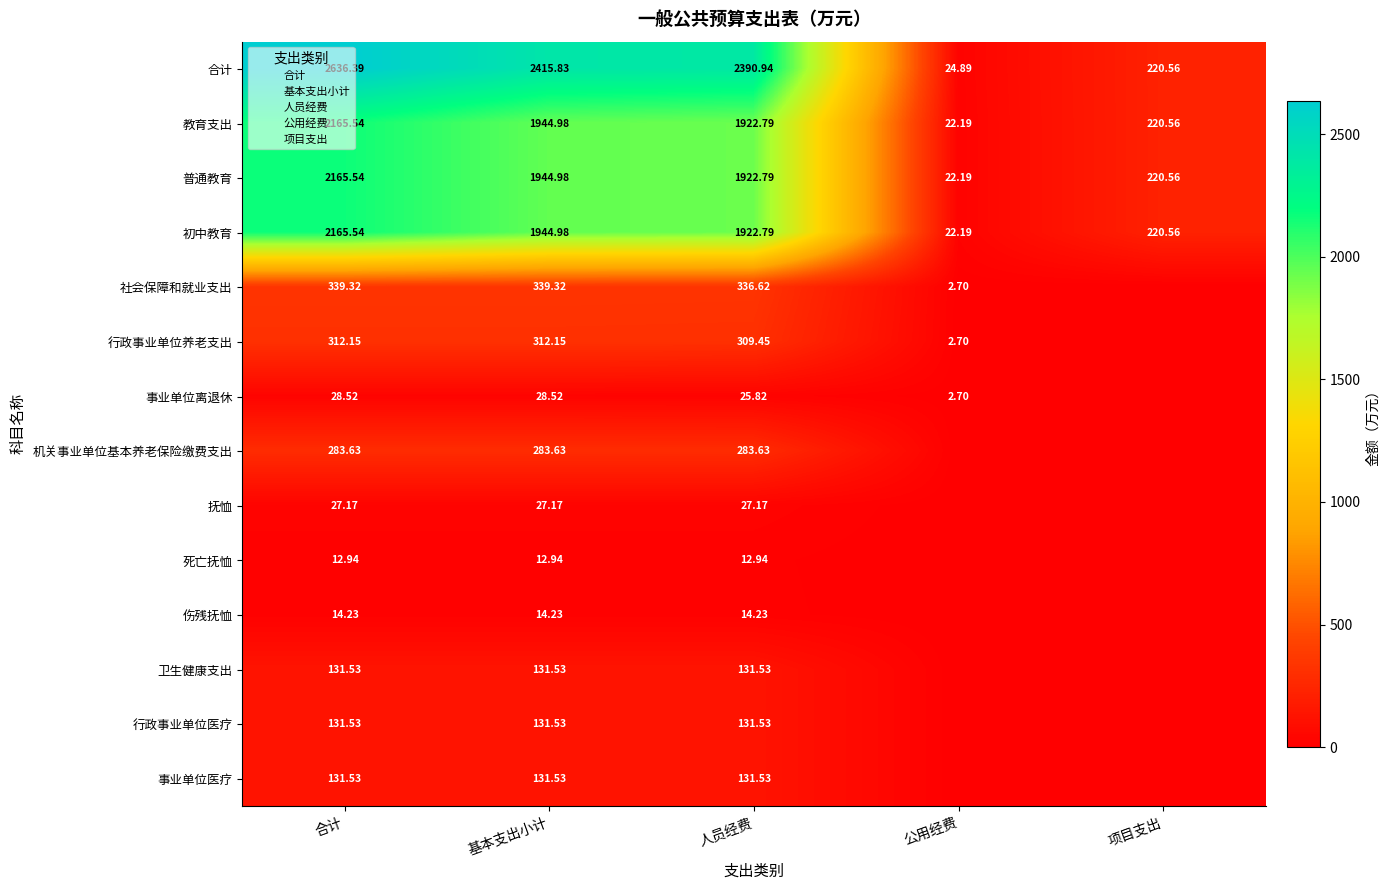

Is it true that 死亡抚恤 equals 12.9 at 合计?

True